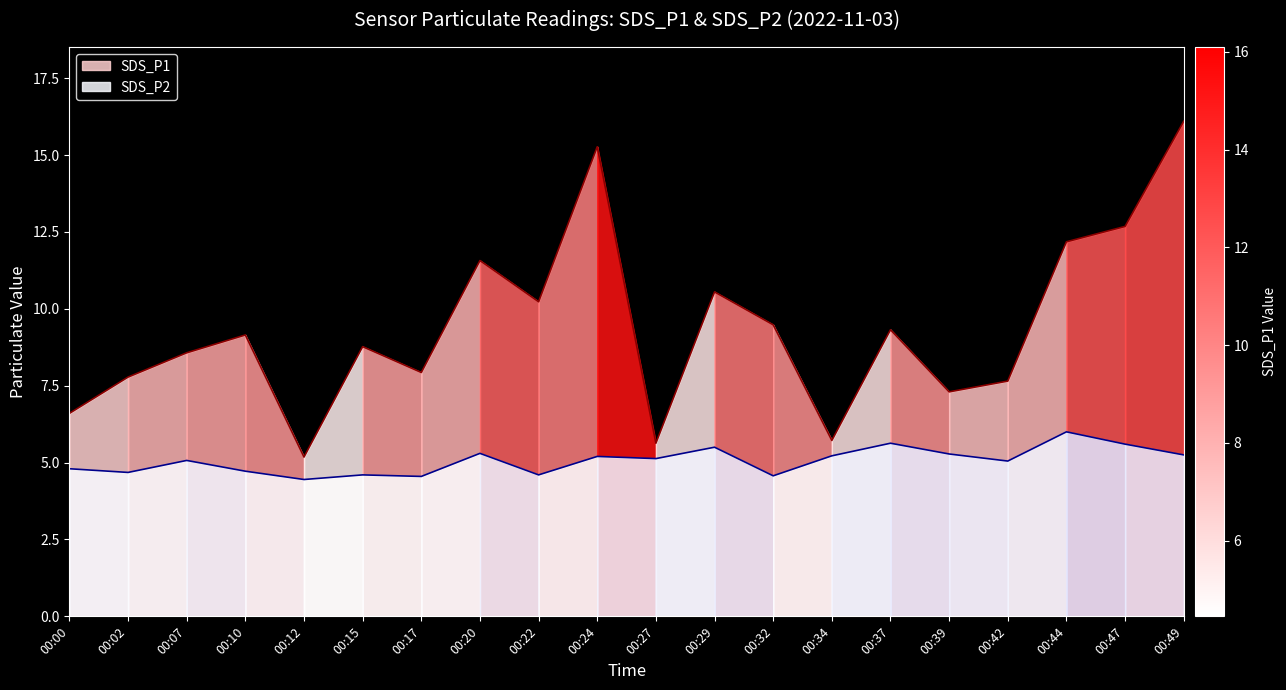

At which label is SDS_P2 closest to 5?

00:42